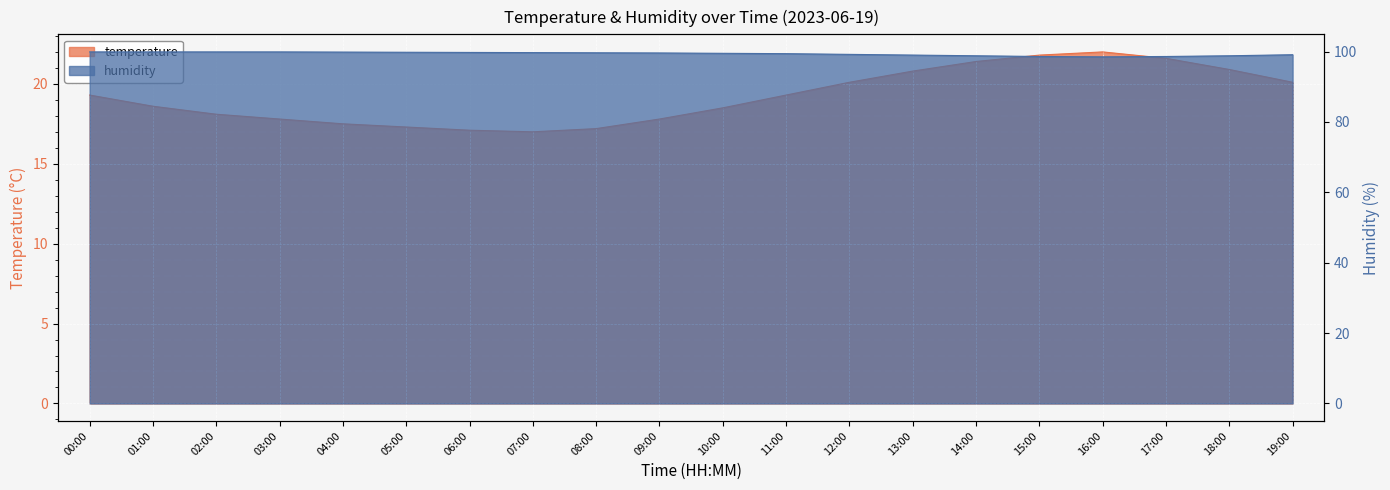

What is the sum of the humidity values at 16:00 and 03:00?

198.4